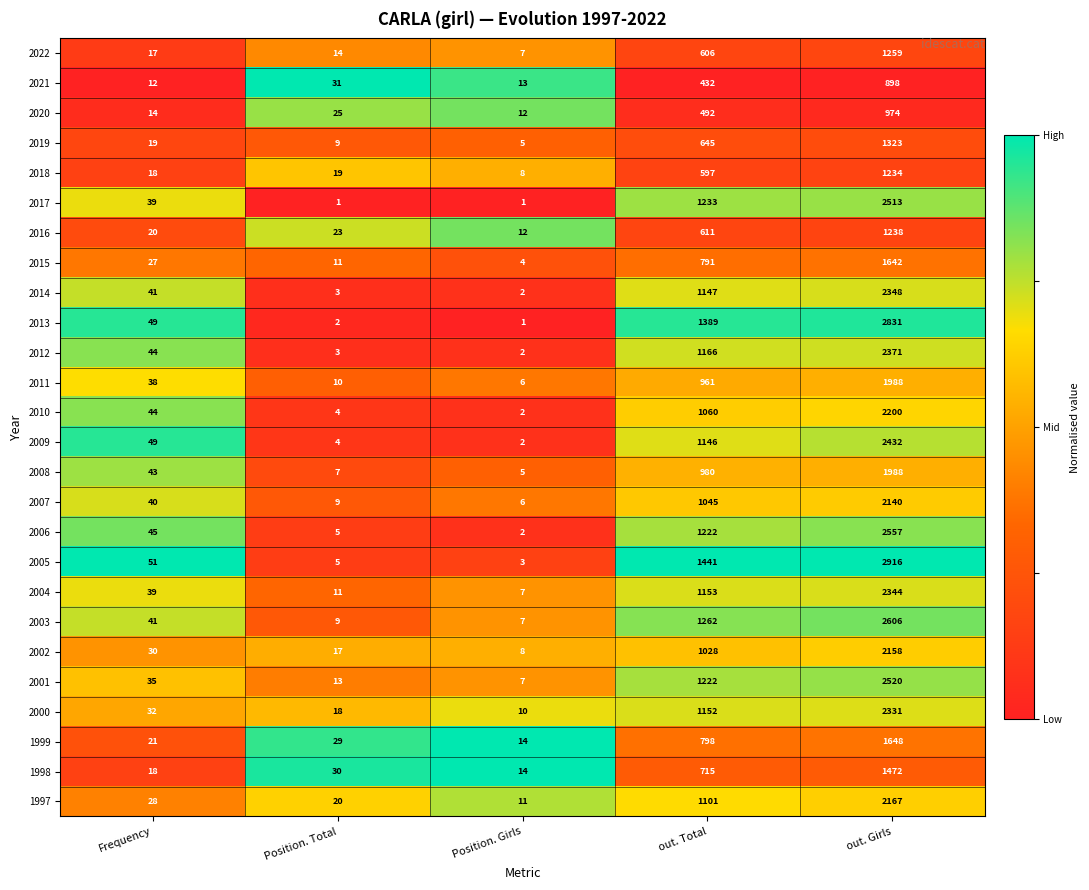

Which category has the lowest value in the 1998 series?

Position. Girls